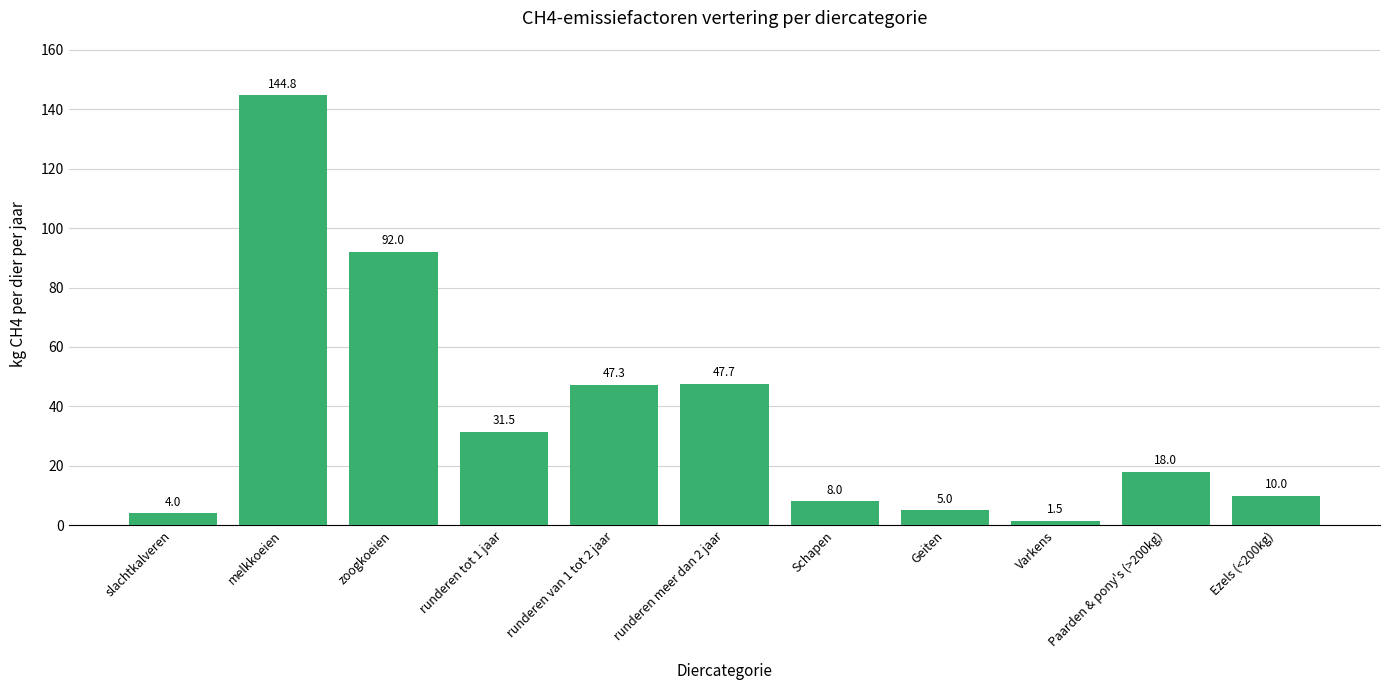

Approximately how many times larger is the value at slachtkalveren compared to runderen tot 1 jaar?

0.1